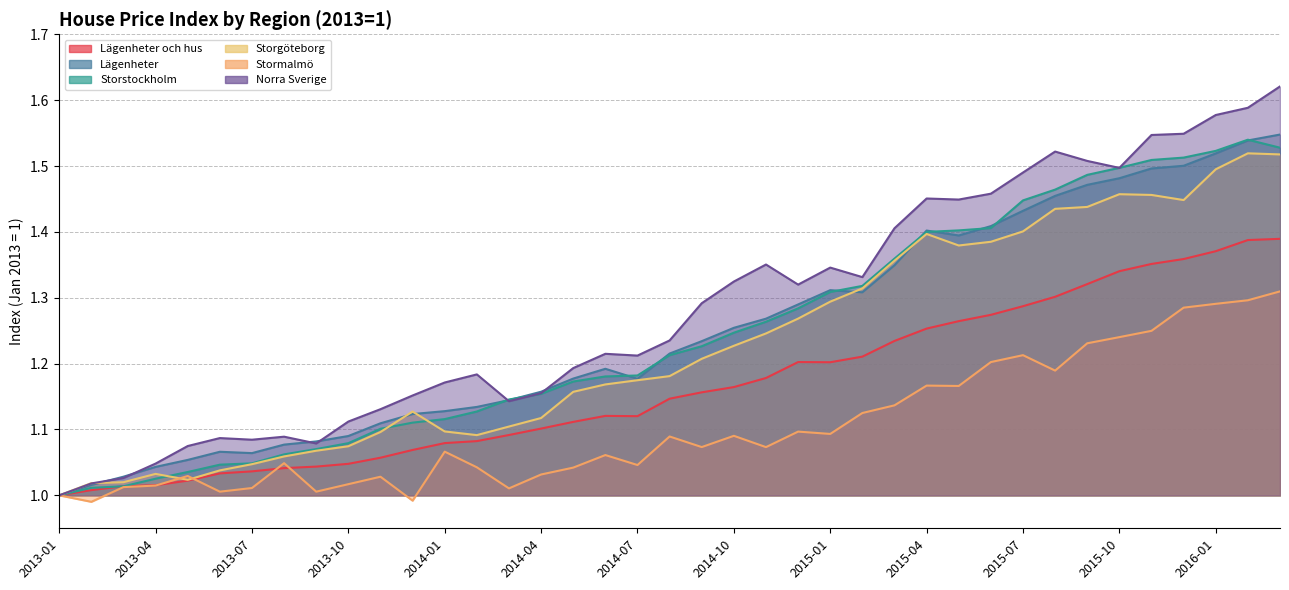

Which series has the widest spread of values?

Norra Sverige